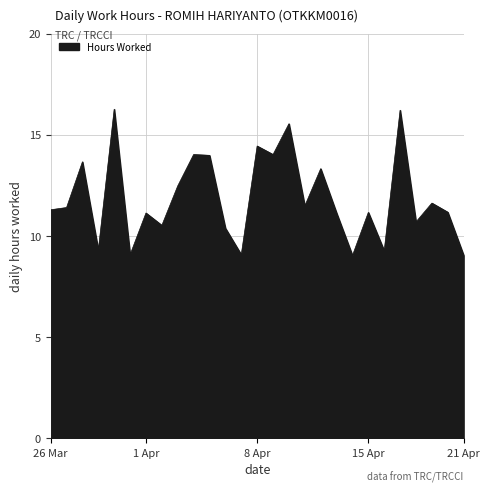

How many values are below 11?

9